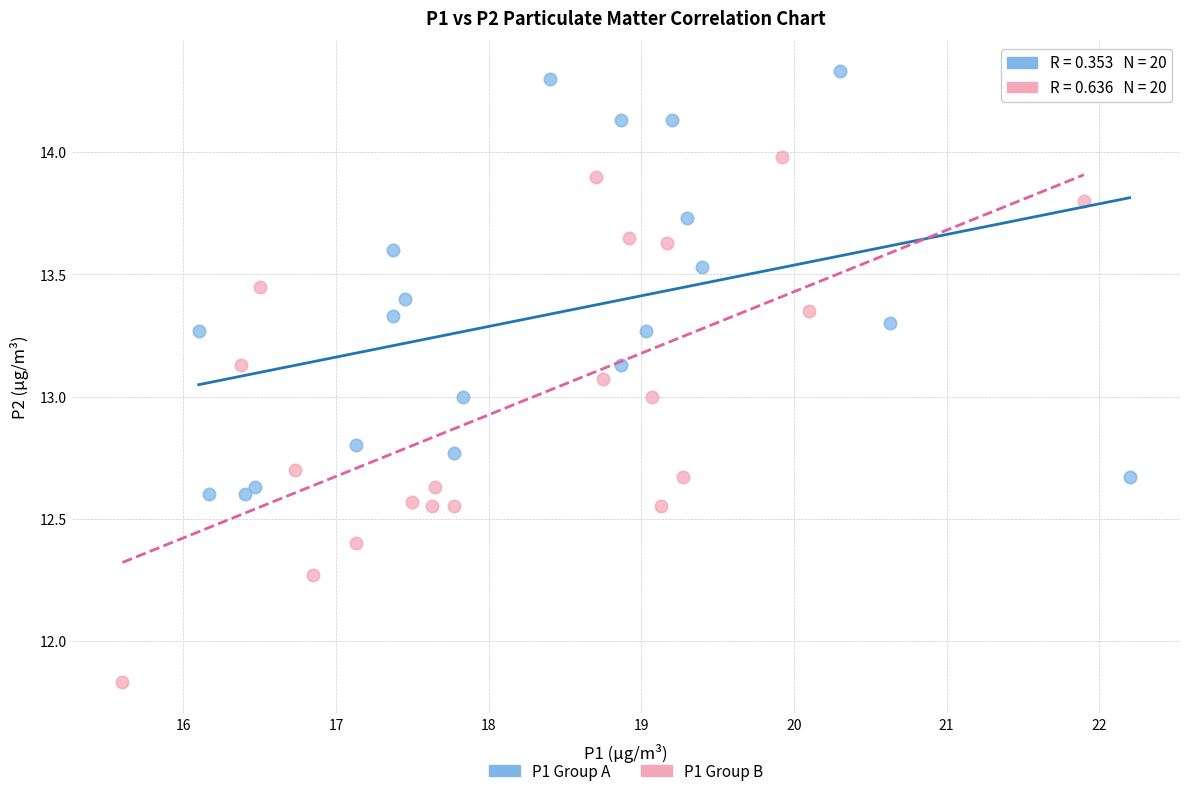

Which series contains the highest Y value?

P1 Group A